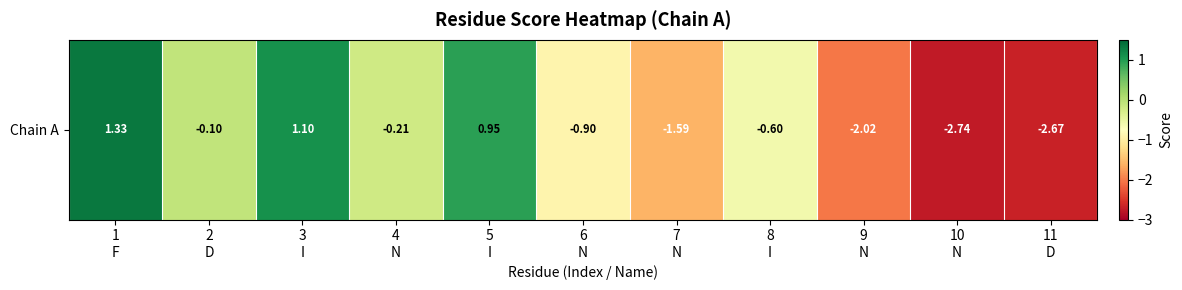

What is the approximate value at 8
I?

-0.6